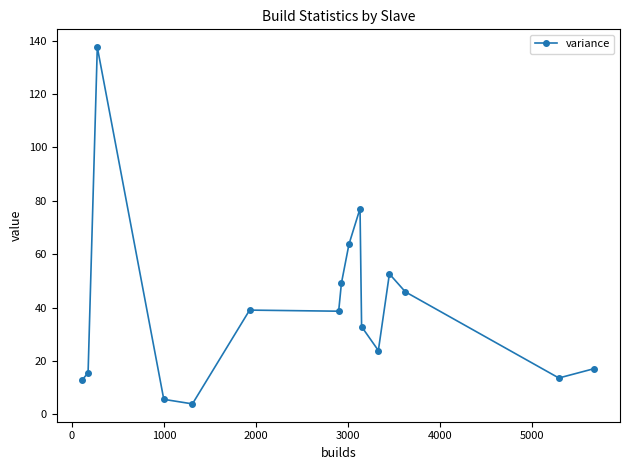

What is the smallest value displayed?

3.9